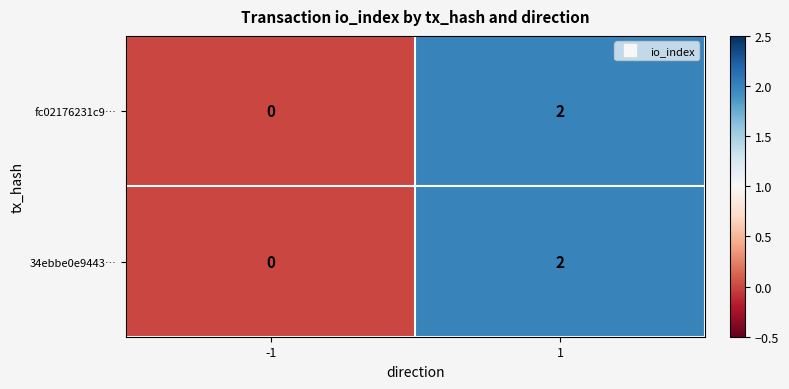

Count the number of categories in the chart.

2